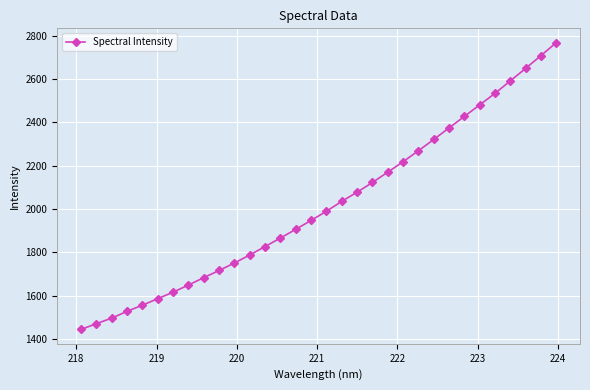

What is the difference between the maximum and minimum values?

1323.7